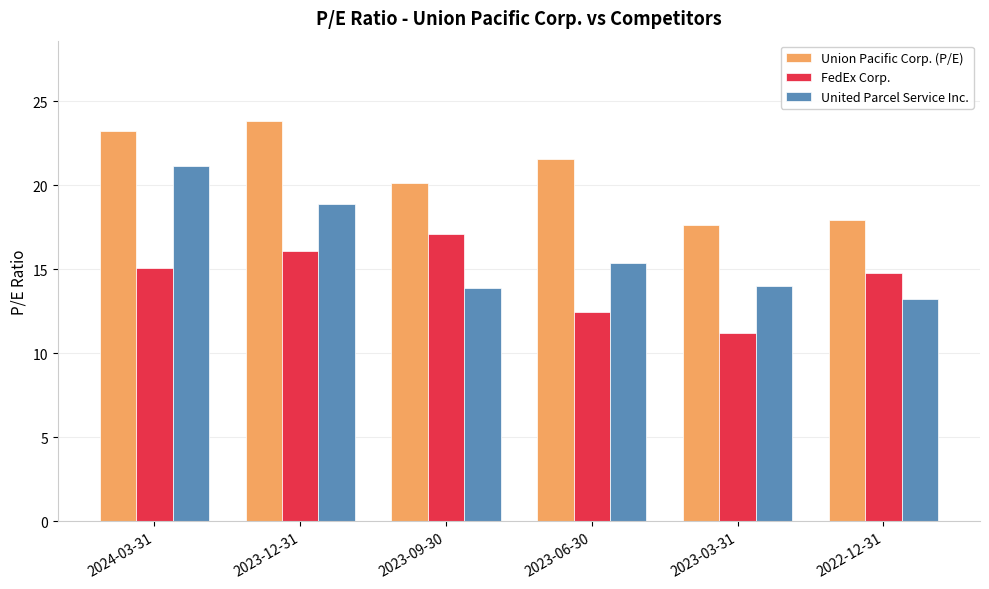

What is the difference between the maximum and minimum values in the United Parcel Service Inc. series?

7.9